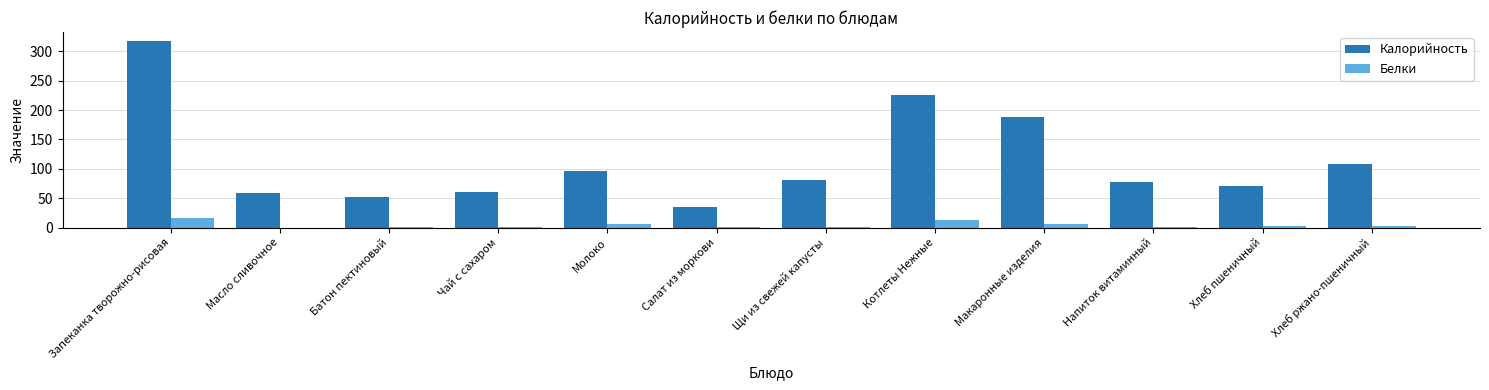

At which category is the sum across all series the highest?

Запеканка творожно-рисовая